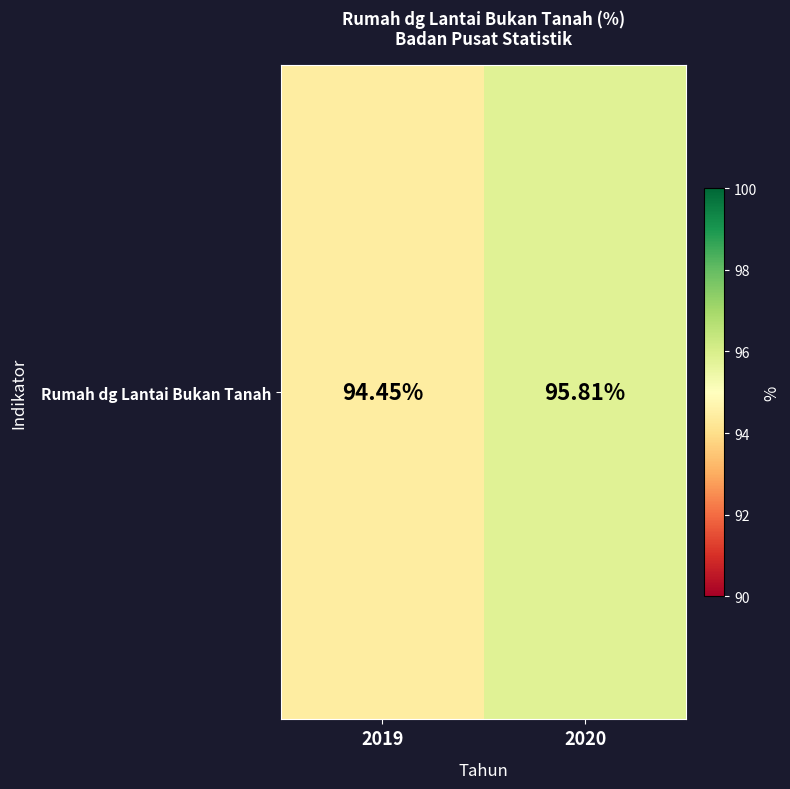

What is the change in value from 2019 to 2020?

+1.4